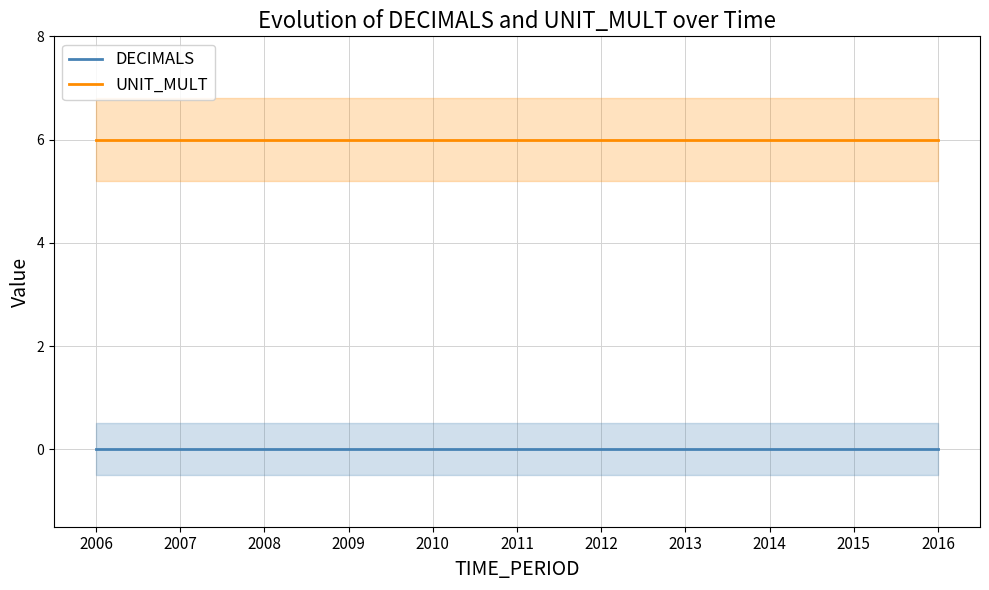

Which has a higher value, 2009 or 2007?

2009